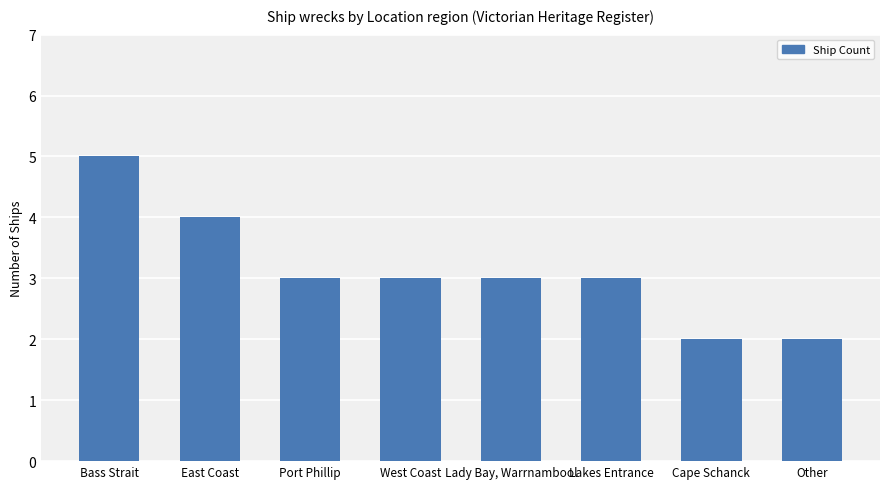

Reading left to right, extract all data points from this chart.

Bass Strait=5	East Coast=4	Port Phillip=3	West Coast=3	Lady Bay, Warrnambool=3	Lakes Entrance=3	Cape Schanck=2	Other=2